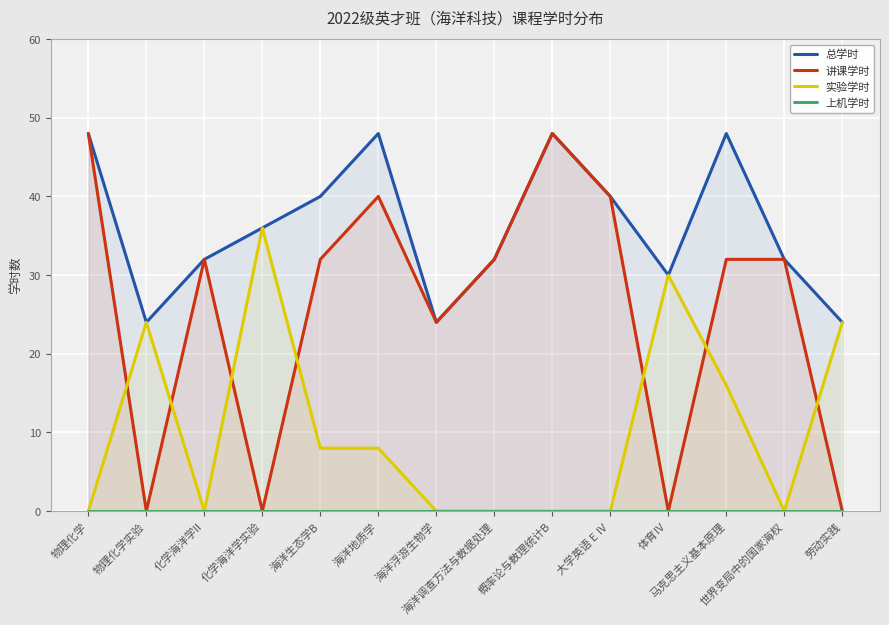

True or false: 讲课学时 and 上机学时 intersect in this chart.

False